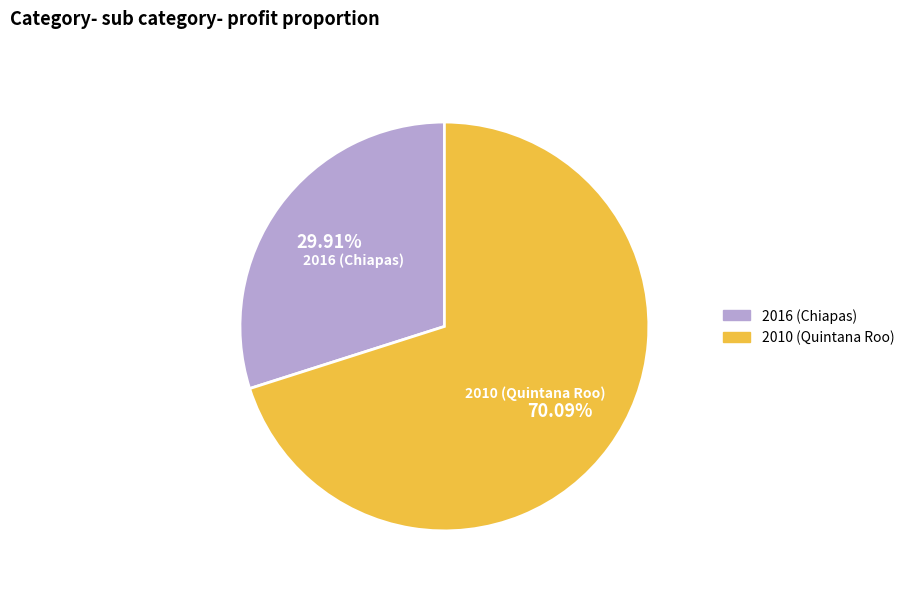

How many slices are in this pie chart?

2